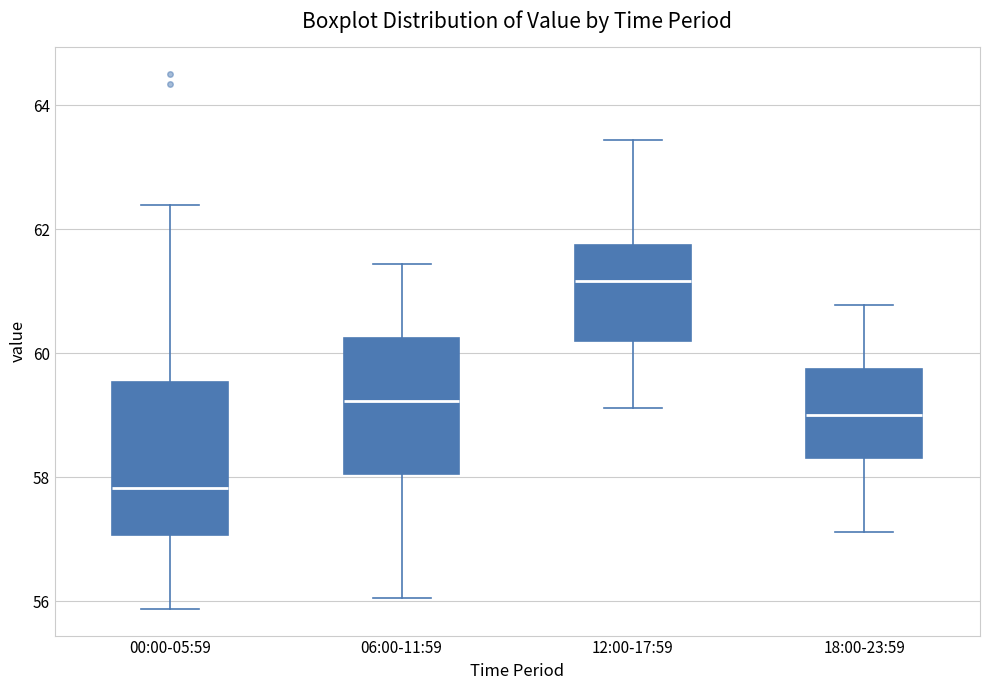

Where does the upper whisker of the box for 18:00-23:59 end on the y-axis? The values are not printed on the chart, so give them approximately, as read against the axis.

60.8